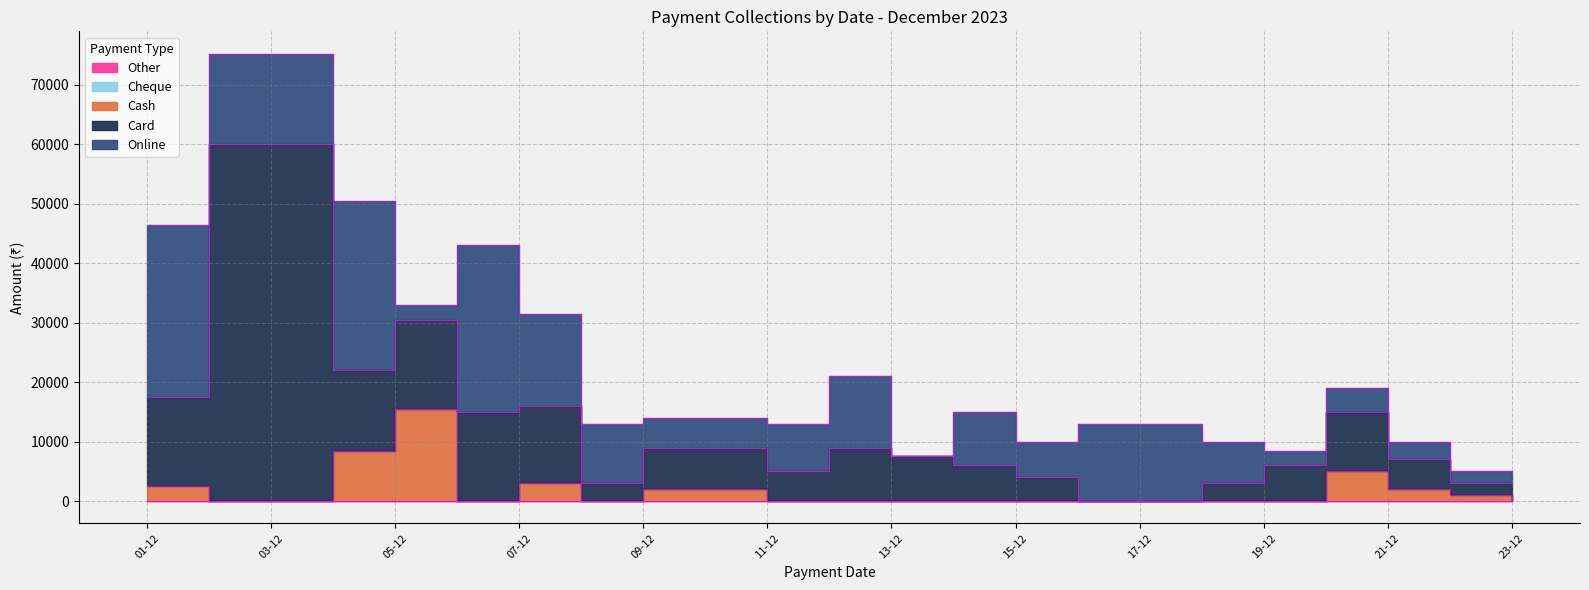

Reading left to right, transcribe all the data shown in this chart.

Online: Online=29000	Card=15250	Cash=28500	Cheque=2500	Other=28000	5=15500	6=10000	7=5000	8=8000	9=12000	10=0	11=9000	12=6000	13=13000	14=7000	15=2500	16=4000	17=3000	18=2000	19=1500
Card: Online=15000	Card=60000	Cash=13500	Cheque=15000	Other=15000	5=13000	6=3000	7=7000	8=5000	9=9000	10=7500	11=6000	12=4000	13=0	14=3000	15=6000	16=10000	17=5000	18=2000	19=3000
Cash: Online=2500	Card=0	Cash=8500	Cheque=15500	Other=0	5=3000	6=0	7=2000	8=0	9=0	10=0	11=0	12=0	13=0	14=0	15=0	16=5000	17=2000	18=1000	19=0
Cheque: Online=0	Card=0	Cash=0	Cheque=0	Other=0	5=0	6=0	7=0	8=0	9=0	10=0	11=0	12=0	13=0	14=0	15=0	16=0	17=0	18=0	19=0
Other: Online=0	Card=0	Cash=0	Cheque=0	Other=0	5=0	6=0	7=0	8=0	9=0	10=0	11=0	12=0	13=0	14=0	15=0	16=0	17=0	18=0	19=0